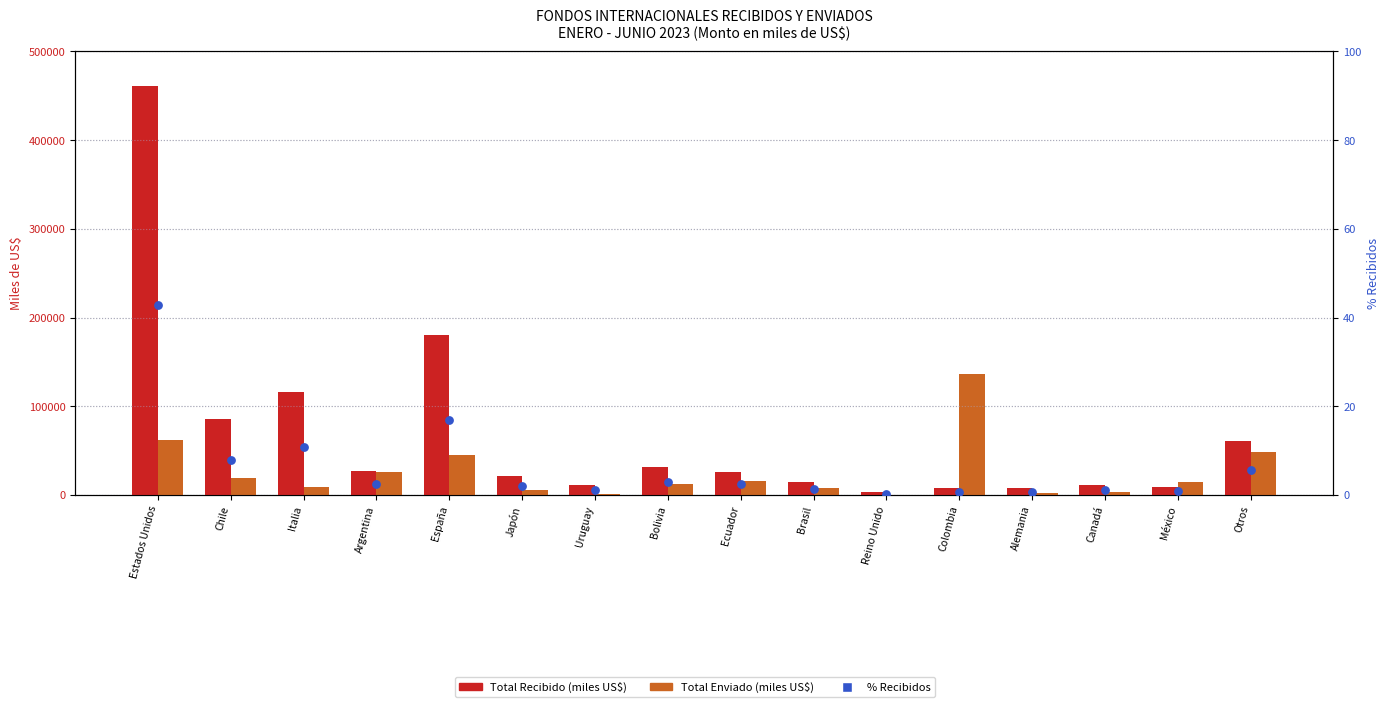

Which series has the largest total across all categories?

Total Recibido (miles US$)